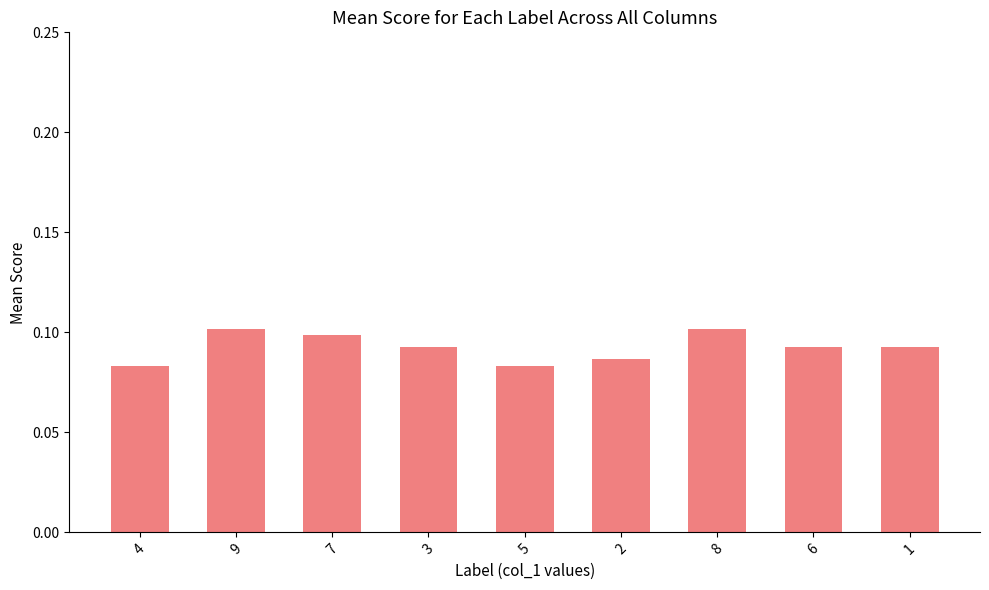

What position from the left is 1?

9